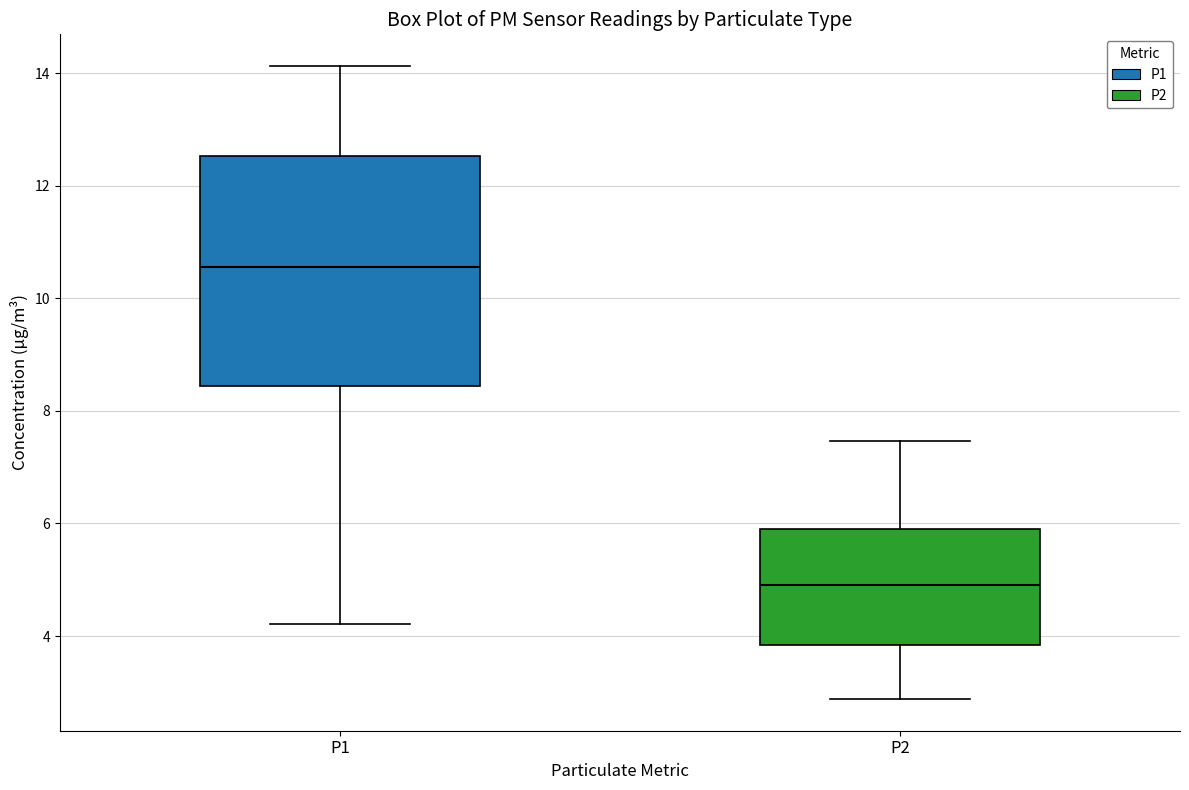

Which box has the lowest median line?

P2